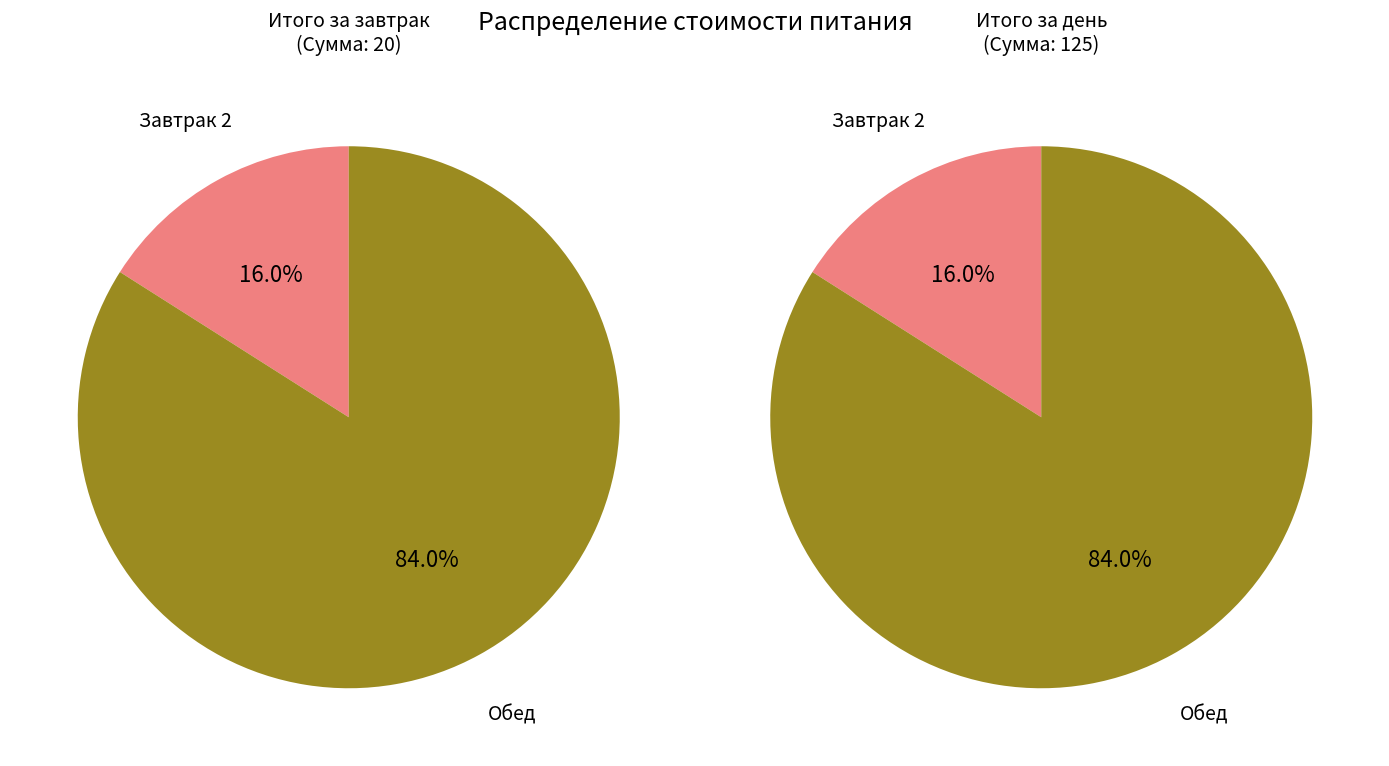

Do Завтрак 2 and Обед together represent more than half of the pie?

Yes